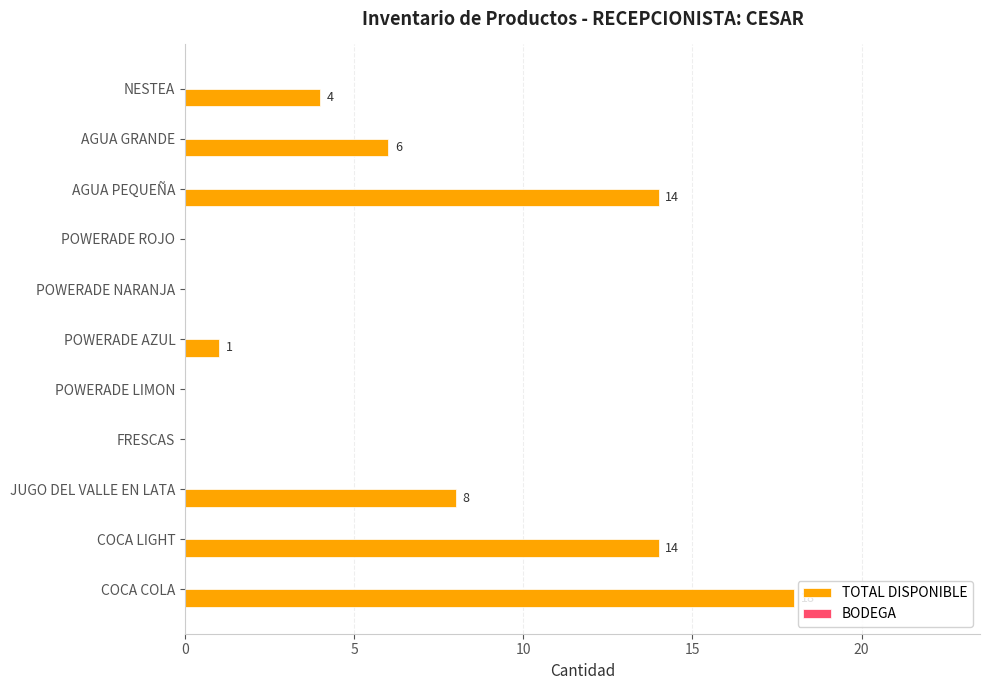

The value at AGUA GRANDE is 6. True or false?

True